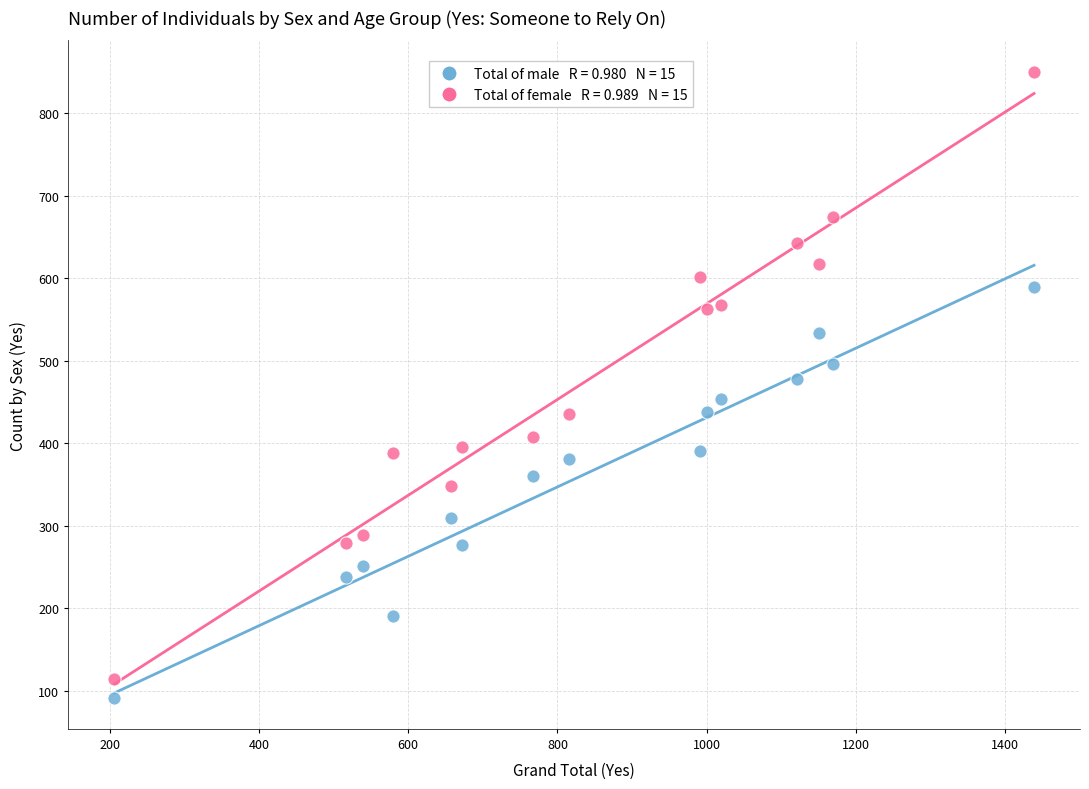

Across all data points, what is the range of X values (max minus min)?

1233